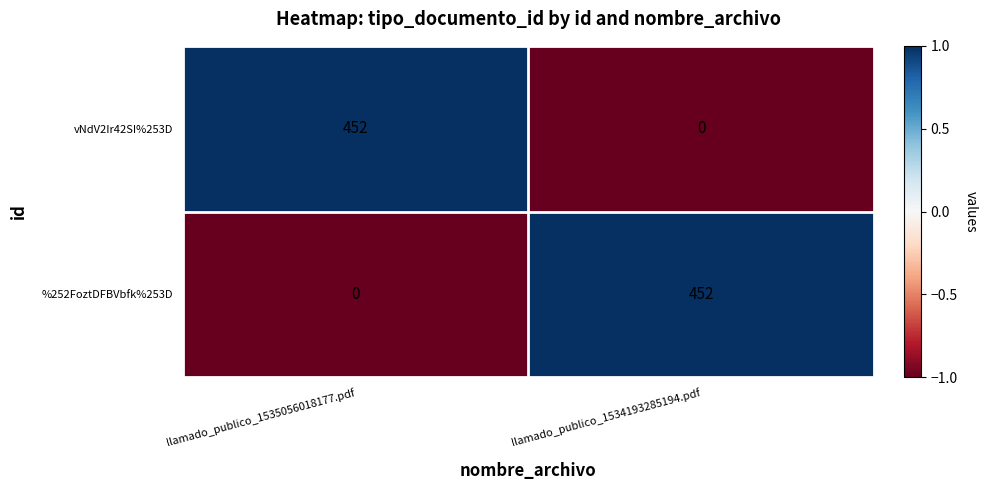

How many categories are shown in the chart?

2